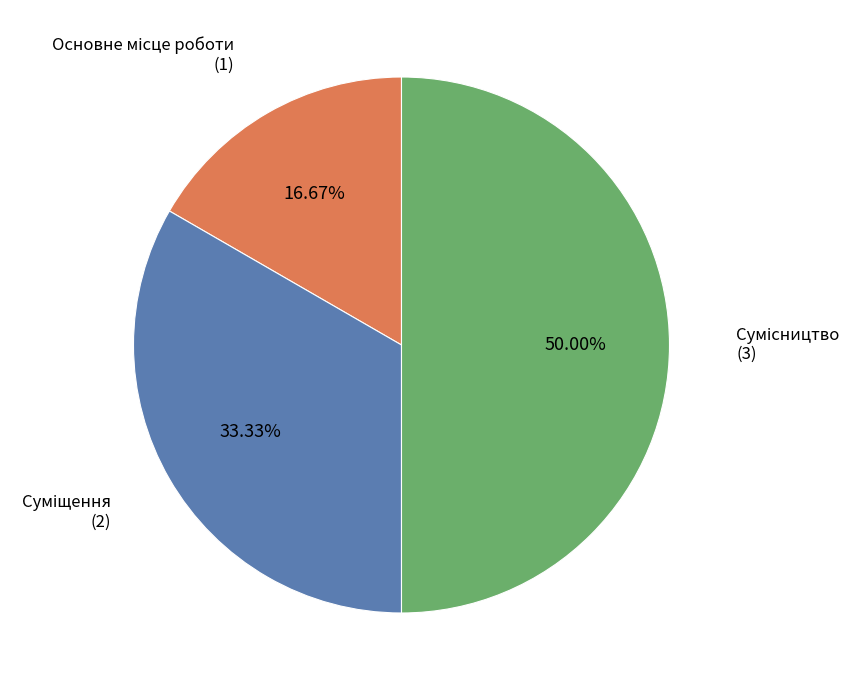

How many segments does this pie chart have?

3